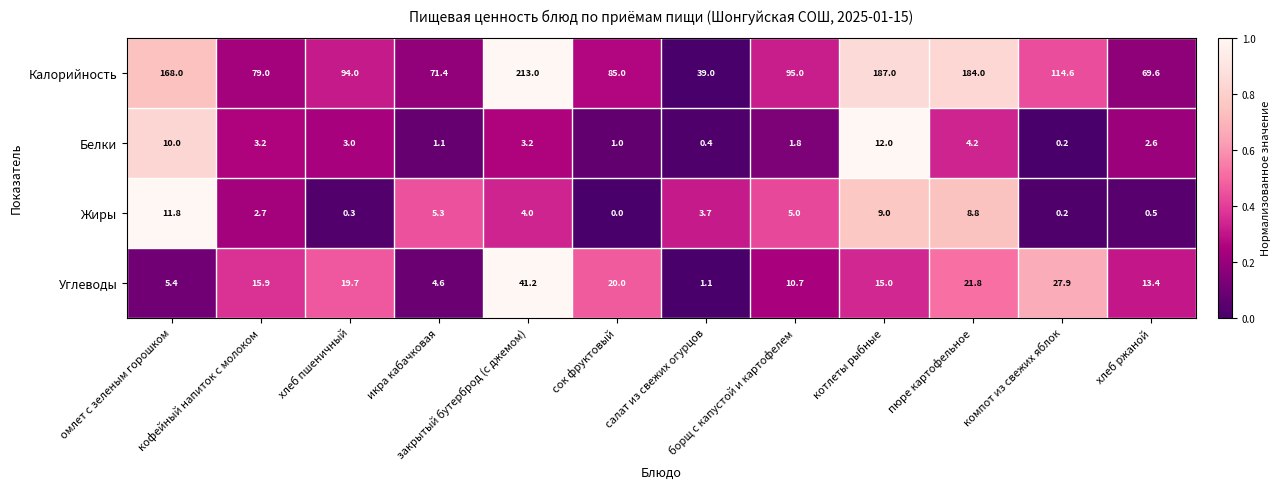

Which series has the widest spread of values?

Калорийность